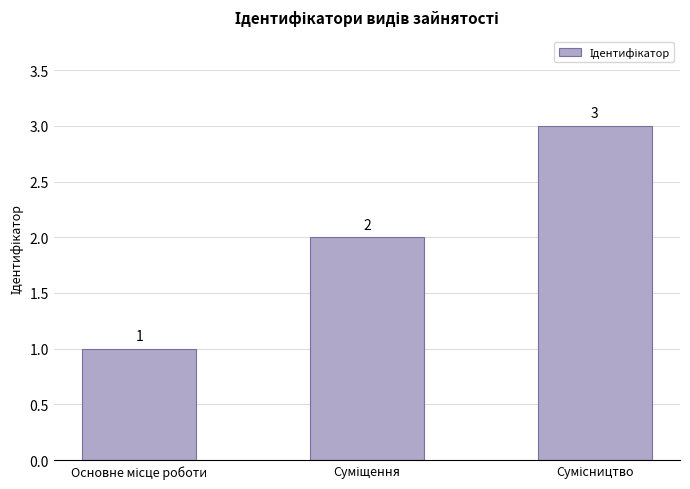

What is the greatest value displayed?

3